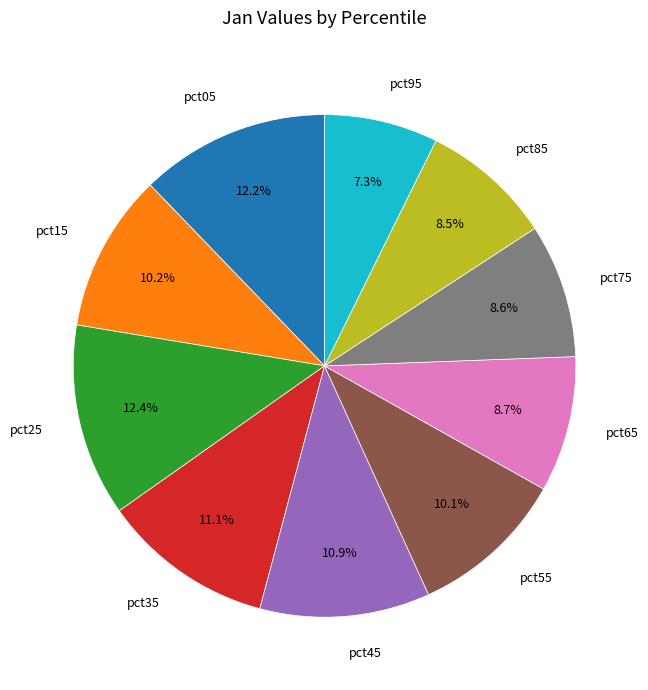

Which has a higher value, pct85 or pct45?

pct45